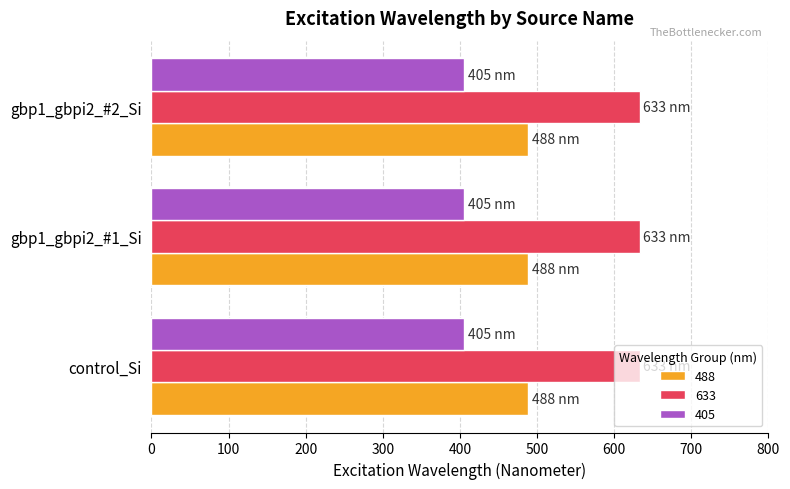

What is the sum of the 405 values at gbp1_gbpi2_#1_Si and gbp1_gbpi2_#2_Si?

810